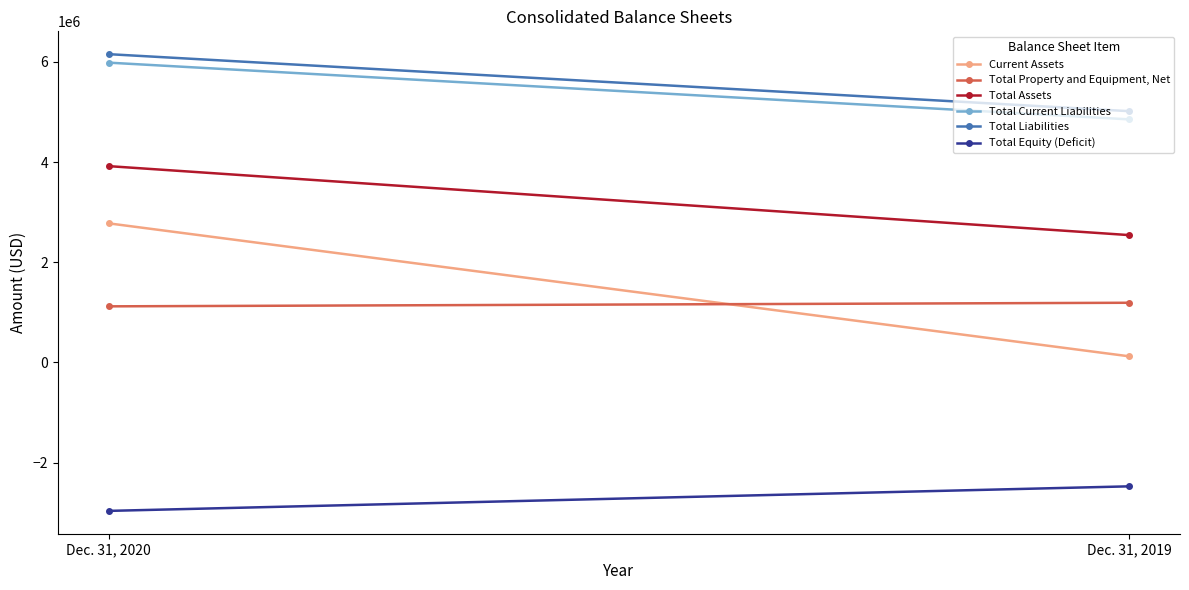

What is the spread (max minus min) of values at Dec. 31, 2020?

9119806